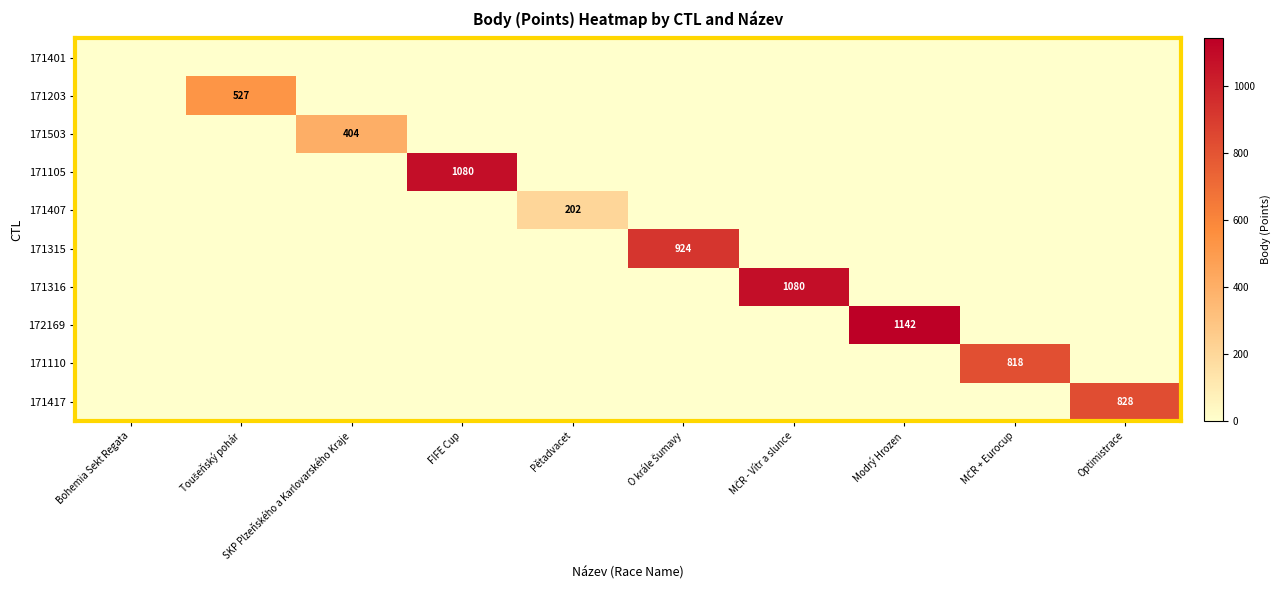

The 171105 series shows 274 at FIFE Cup. True or false?

False